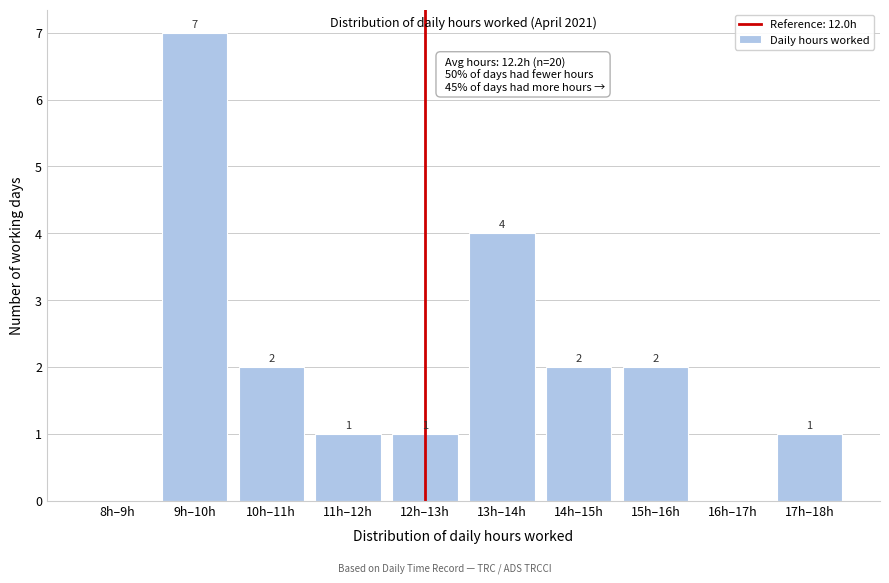

Reading left to right, what are all the values shown in this chart?

8h–9h=0	9h–10h=7	10h–11h=2	11h–12h=1	12h–13h=1	13h–14h=4	14h–15h=2	15h–16h=2	16h–17h=0	17h–18h=1